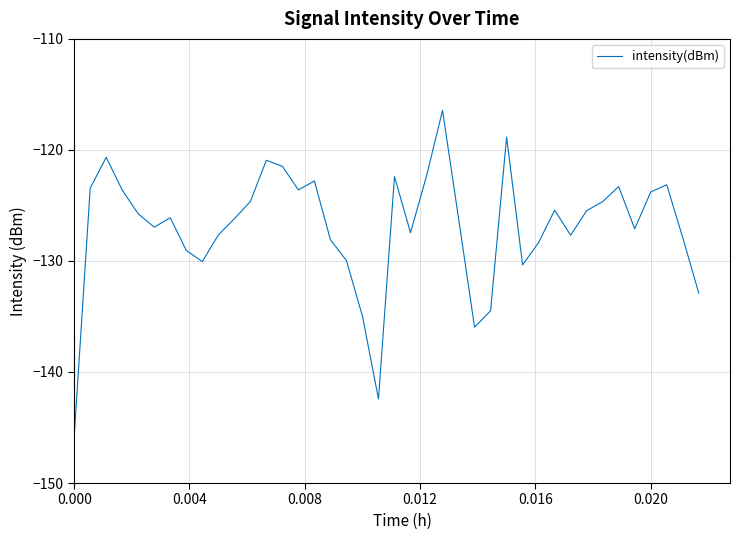

What is the minimum value shown in the chart?

-145.8